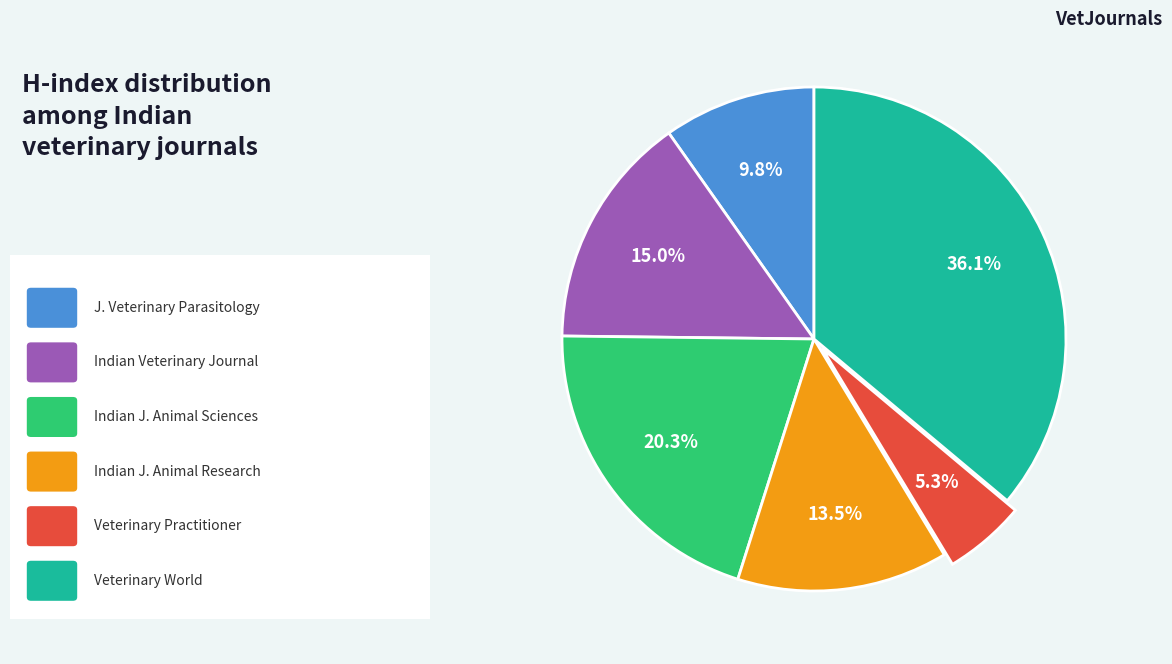

To the nearest percent, what is the difference between the largest and smallest slice percentages?

31%